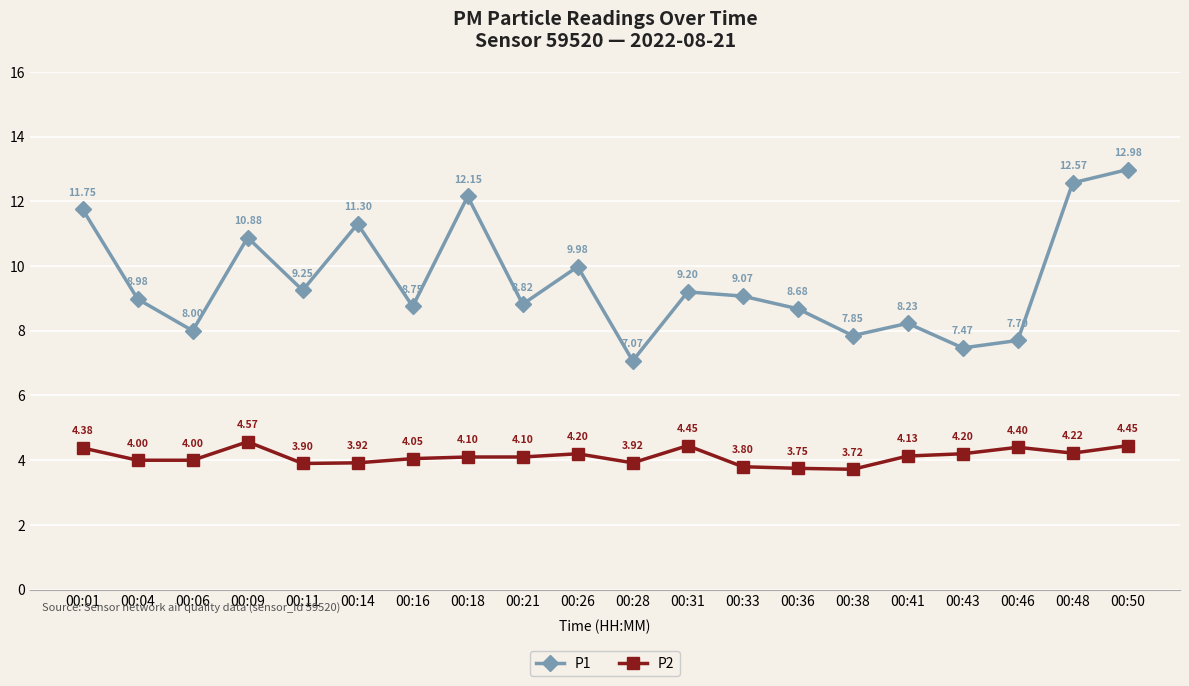

What is the spread (max minus min) of values at 00:16?

4.7